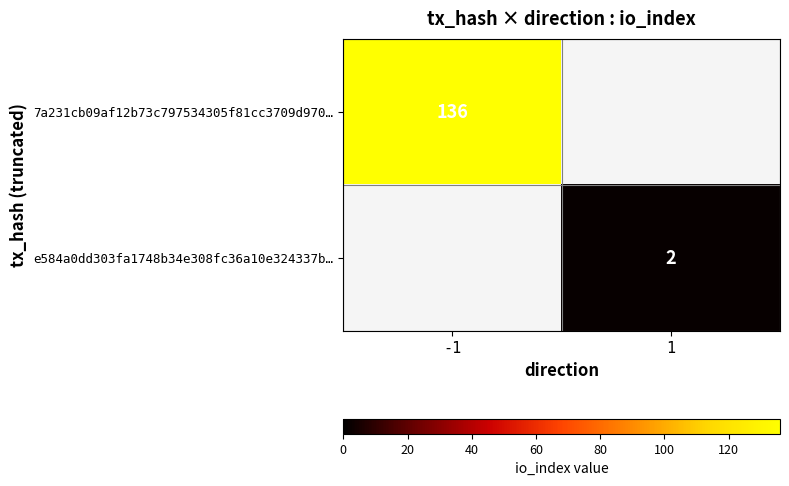

Is it true that 7a231cb09af12b73c797534305f81cc3709d970… equals 182 at -1?

False